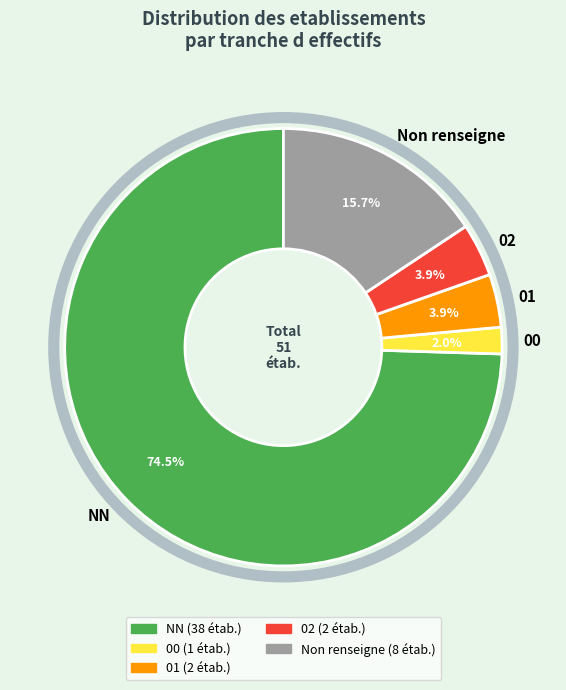

To the nearest percent, what is the average slice percentage?

20%